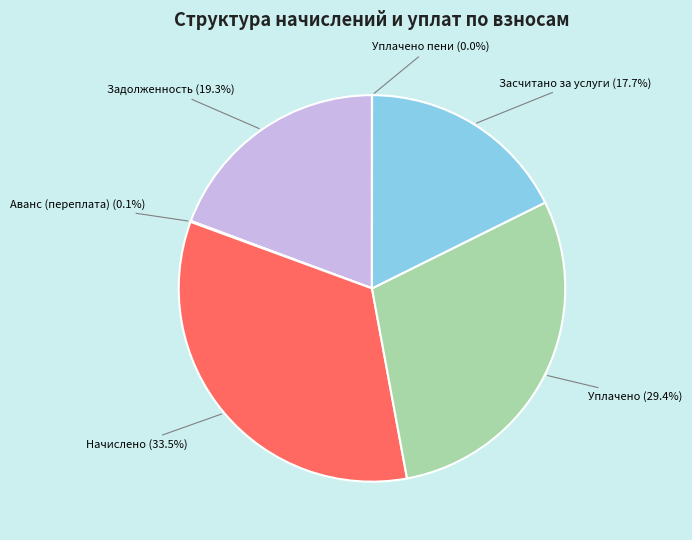

To the nearest percent, what is the average slice percentage?

17%